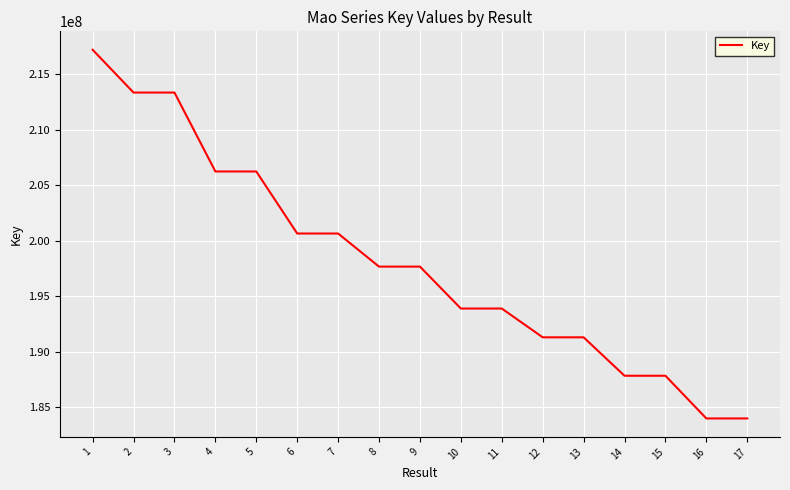

What is the change in value from 7 to 12?

-9356420